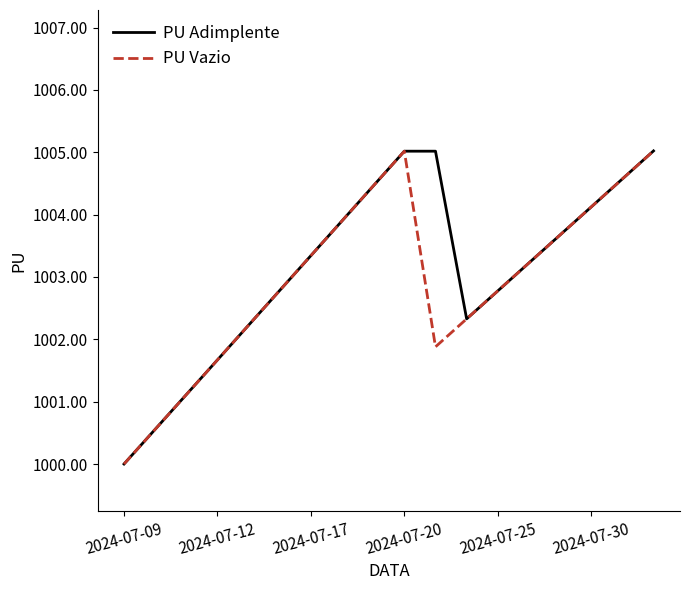

What is the minimum value for PU Vazio?

1000.0